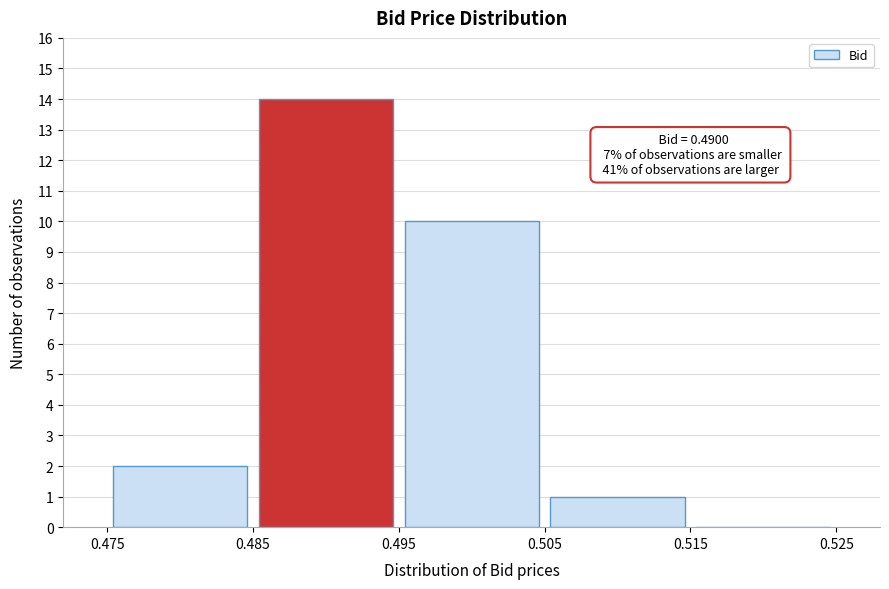

Which range on the x-axis has the tallest bar?

0.485 to 0.495